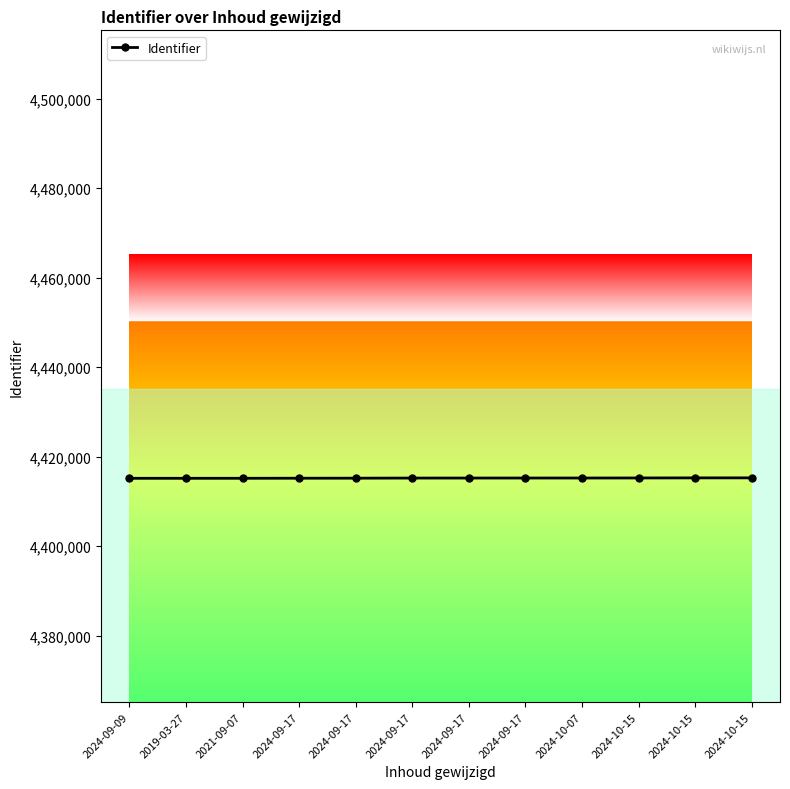

Reading left to right, what are all the values shown in this chart?

2024-09-09=4415163	2019-03-27=4415166	2021-09-07=4415169	2024-09-17=4415184	2024-09-17=4415193	2024-09-17=4415220	2024-09-17=4415222	2024-09-17=4415226	2024-10-07=4415229	2024-10-15=4415240	2024-10-15=4415258	2024-10-15=4415263